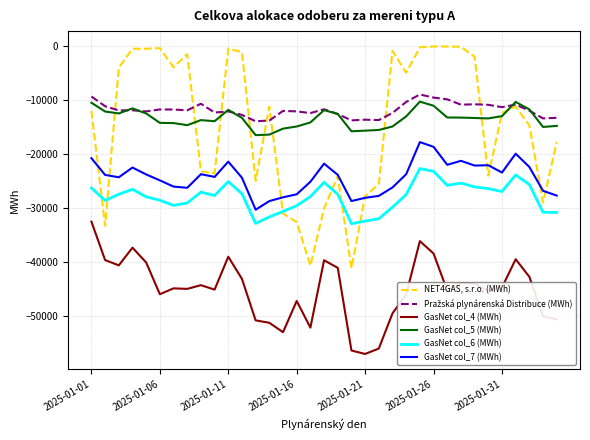

Which series has the widest spread of values?

NET4GAS, s.r.o. (MWh)